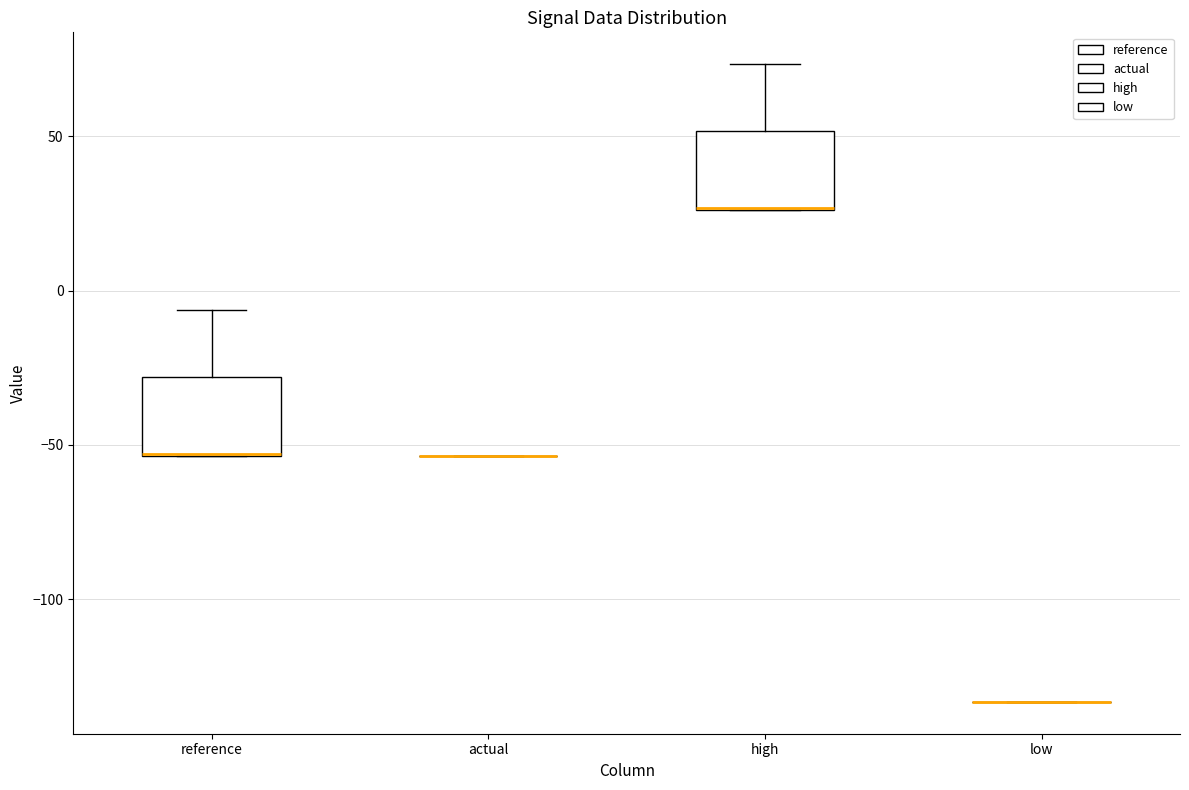

Reading left to right, read every box against the y-axis: the position of its median line, the range the box covers, and the ends of its whiskers. The values are not printed on the chart, so give them approximately, as read against the axis.

reference: median -55 (drawn on the box's lower edge), box -55 to -30, whiskers -55 to -5
actual: box collapsed to a line at -55, whiskers -55 to -55
high: median 25 (drawn on the box's lower edge), box 25 to 50, whiskers 25 to 75
low: box collapsed to a line at -135, whiskers -135 to -135